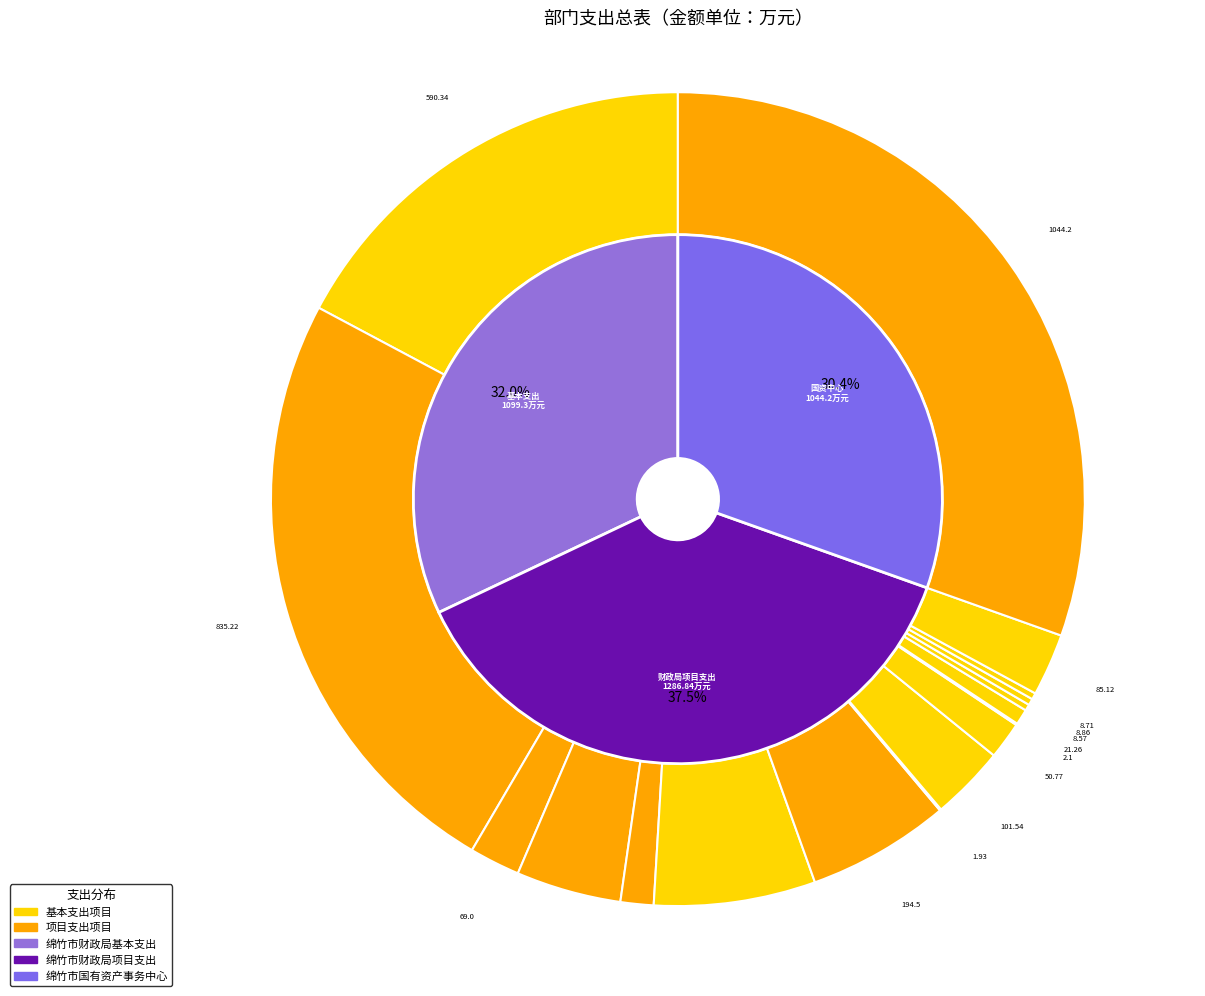

To the nearest percent, what is the difference between the 预算改革业务 and 其他财政事务支出 slice percentages?

4%